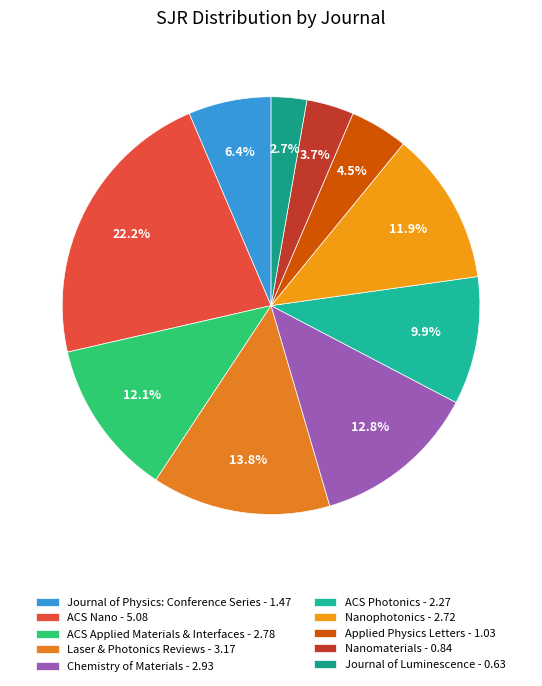

What is the largest slice in the pie chart?

ACS Nano